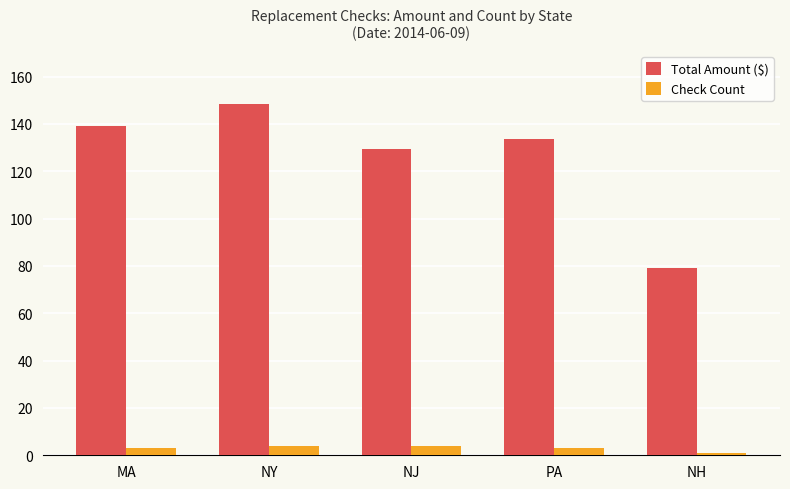

What is the greatest value displayed?

148.7